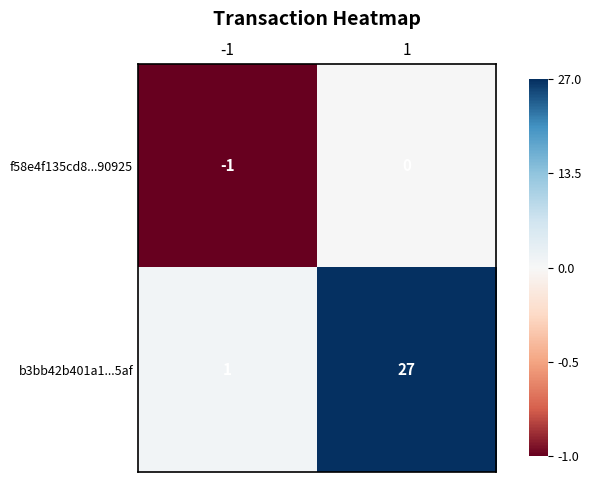

Which category has the highest value across all series?

1